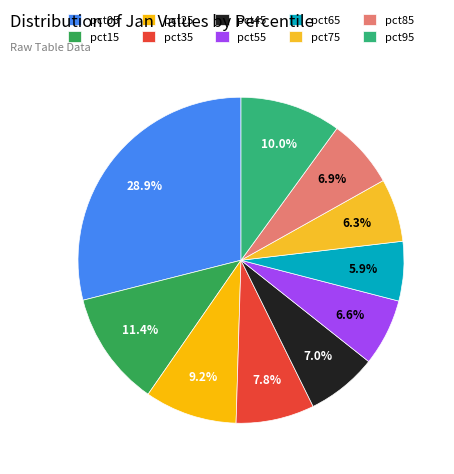

To the nearest percent, what is the combined percentage of pct55 and pct15?

18%